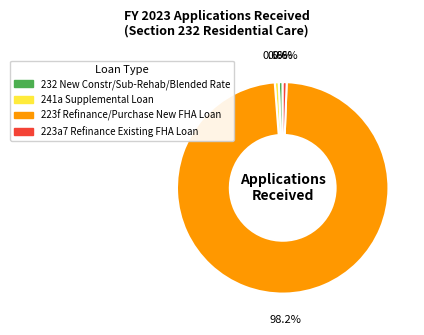

To the nearest percent, what is the difference between the largest and smallest slice percentages?

98%